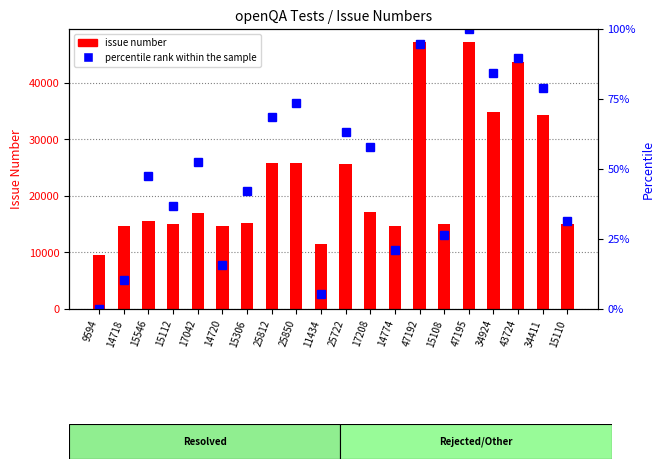

At which label does percentile rank within the sample first exceed 52?

17042